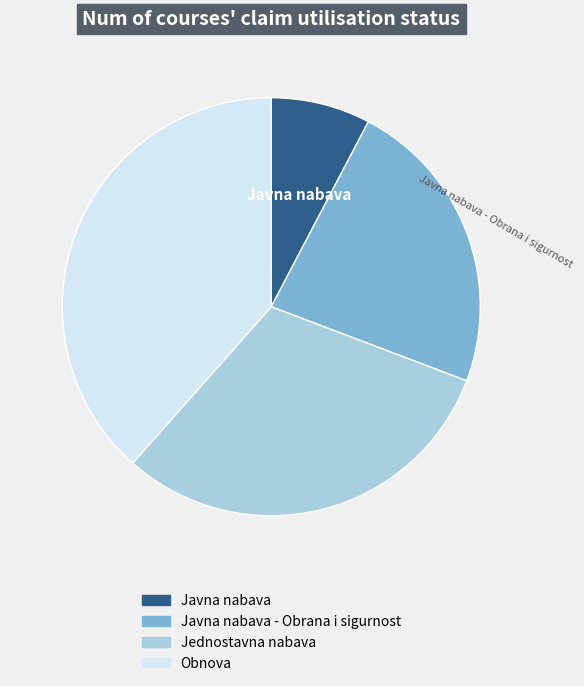

Does any single category account for the majority?

No